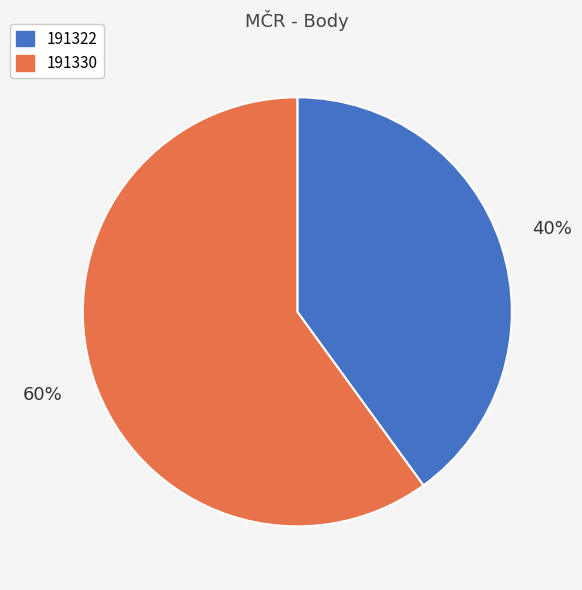

Is the sum of 191322 and 191330 greater than half?

Yes